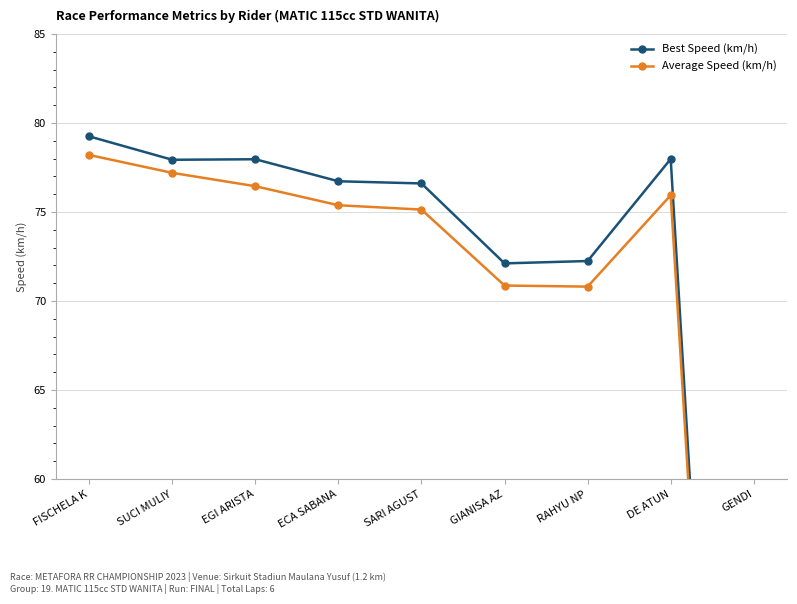

At how many categories does at least one series exceed 76?

6